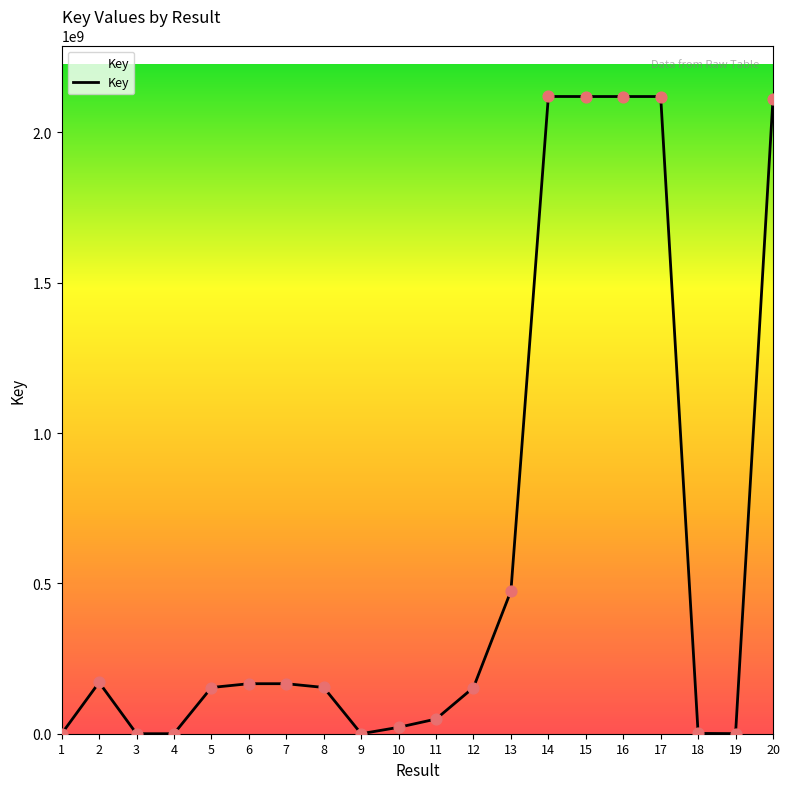

What is the change in value from 2 to 7?

-4381941